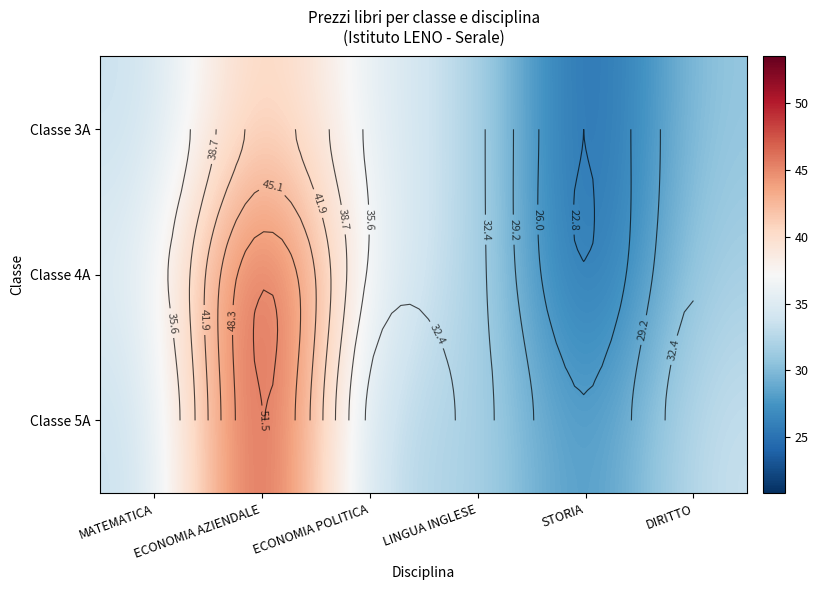

How many data points does each series have?

6